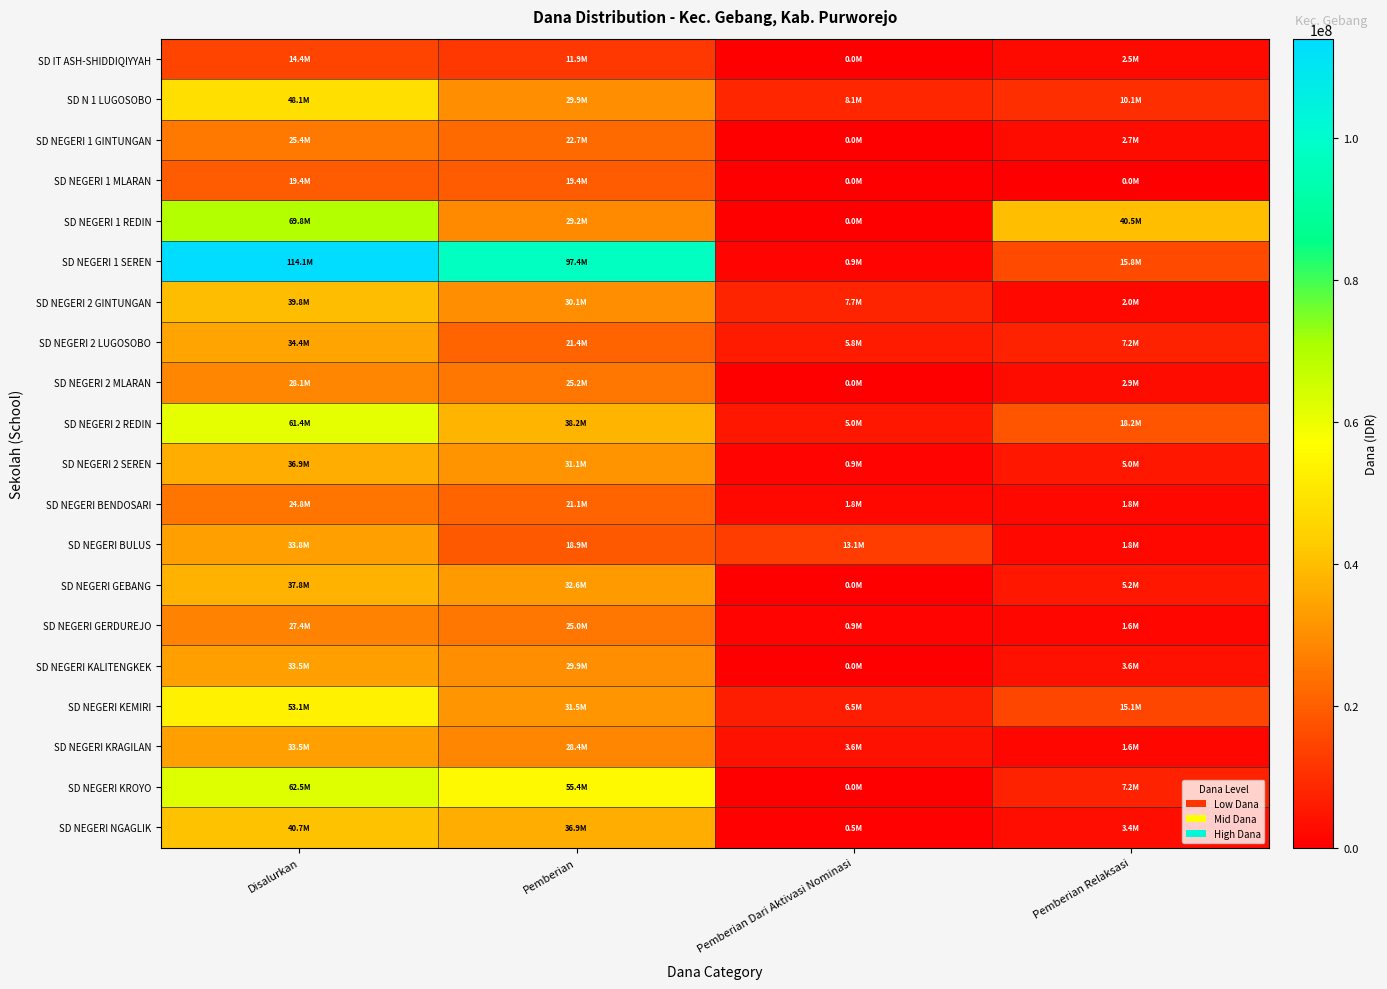

At Disalurkan, list the series in order from largest to smallest.

SD NEGERI 1 SEREN, SD NEGERI 1 REDIN, SD NEGERI KROYO, SD NEGERI 2 REDIN, SD NEGERI KEMIRI, SD N 1 LUGOSOBO, SD NEGERI NGAGLIK, SD NEGERI 2 GINTUNGAN, SD NEGERI GEBANG, SD NEGERI 2 SEREN, SD NEGERI 2 LUGOSOBO, SD NEGERI BULUS, SD NEGERI KALITENGKEK, SD NEGERI KRAGILAN, SD NEGERI 2 MLARAN, SD NEGERI GERDUREJO, SD NEGERI 1 GINTUNGAN, SD NEGERI BENDOSARI, SD NEGERI 1 MLARAN, SD IT ASH-SHIDDIQIYYAH